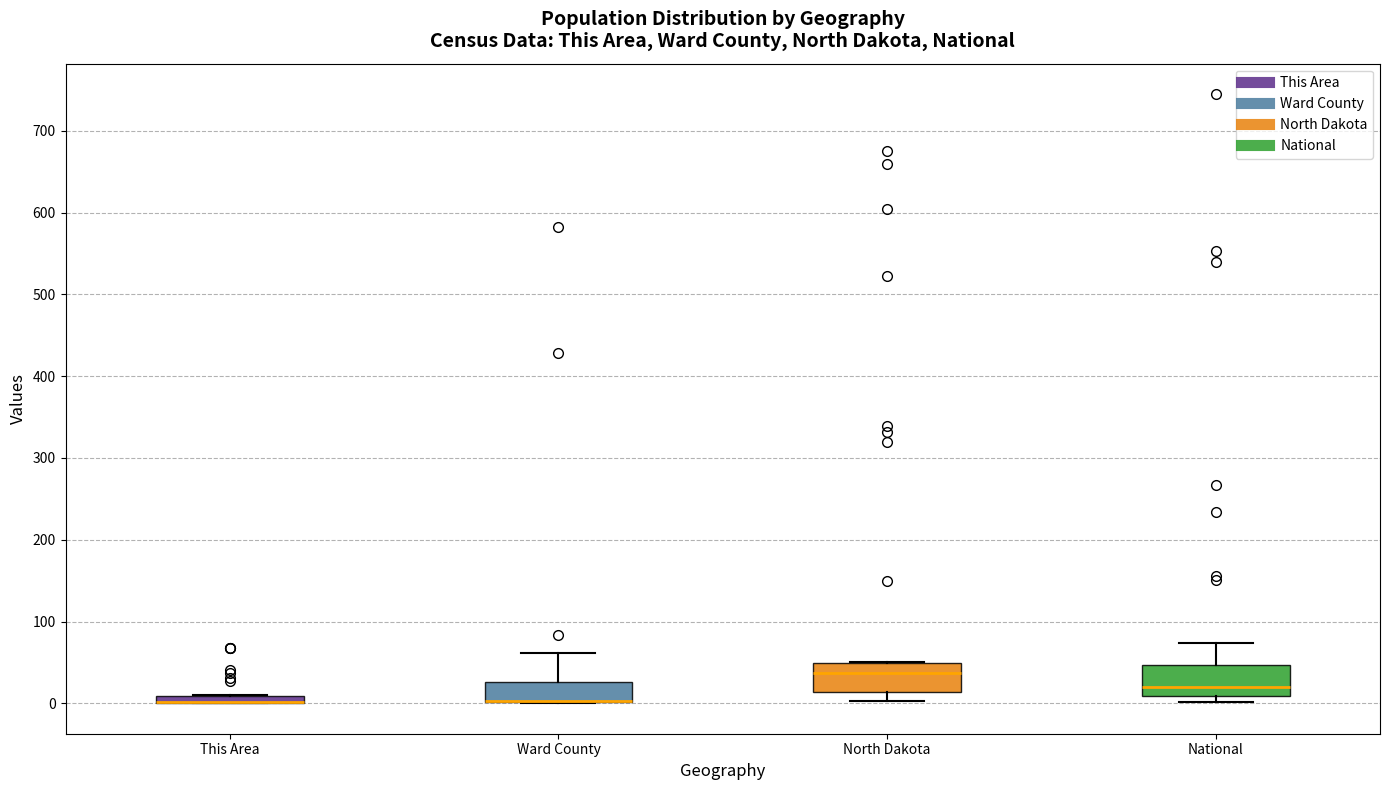

Where is the upper edge of the box for National on the y-axis? The values are not printed on the chart, so give them approximately, as read against the axis.

50